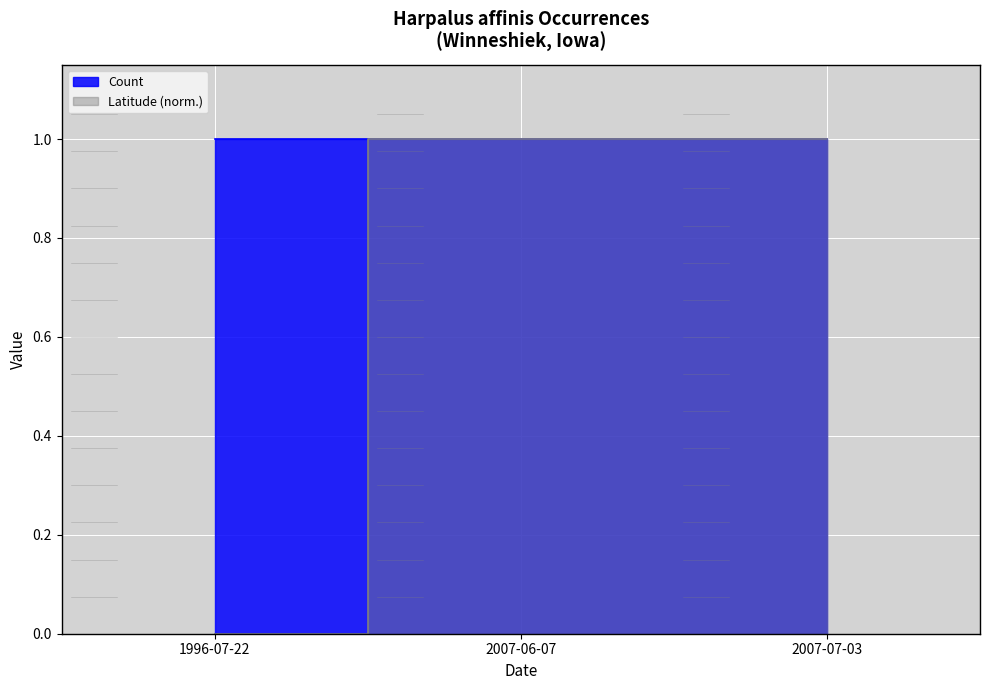

Between 2007-06-07 and 1996-07-22, which is larger?

2007-06-07